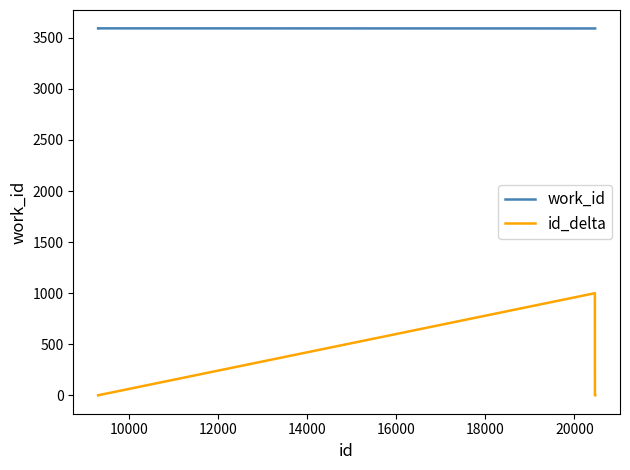

In work_id, how many points are higher than both neighbors (excluding endpoints)?

1